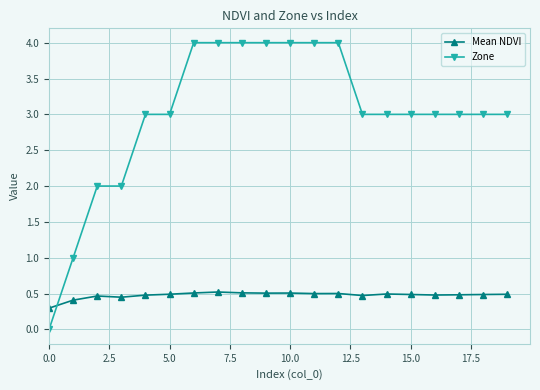

Does the chart have visible grid lines?

Yes